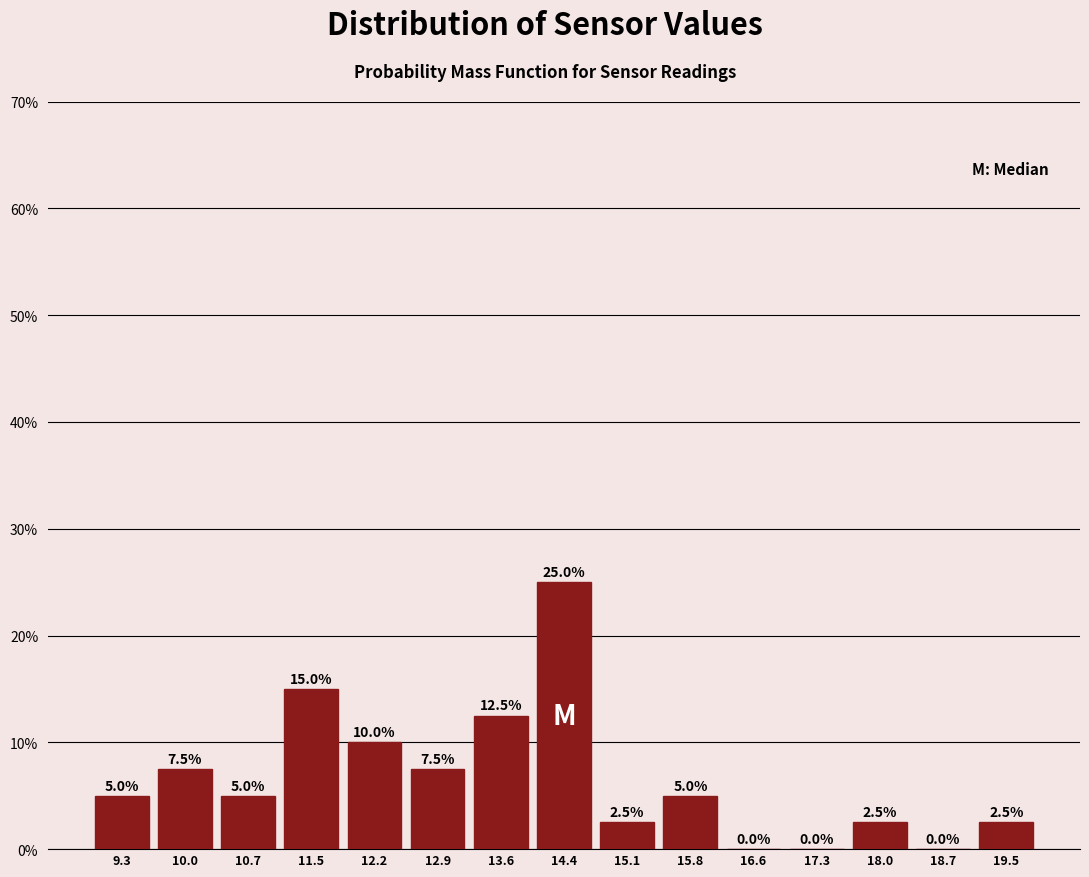

How tall is the bar that spans 11.1 to 11.8 on the x-axis? The bar edges are not printed on the chart, so give them approximately, as read against the axis.

15.0